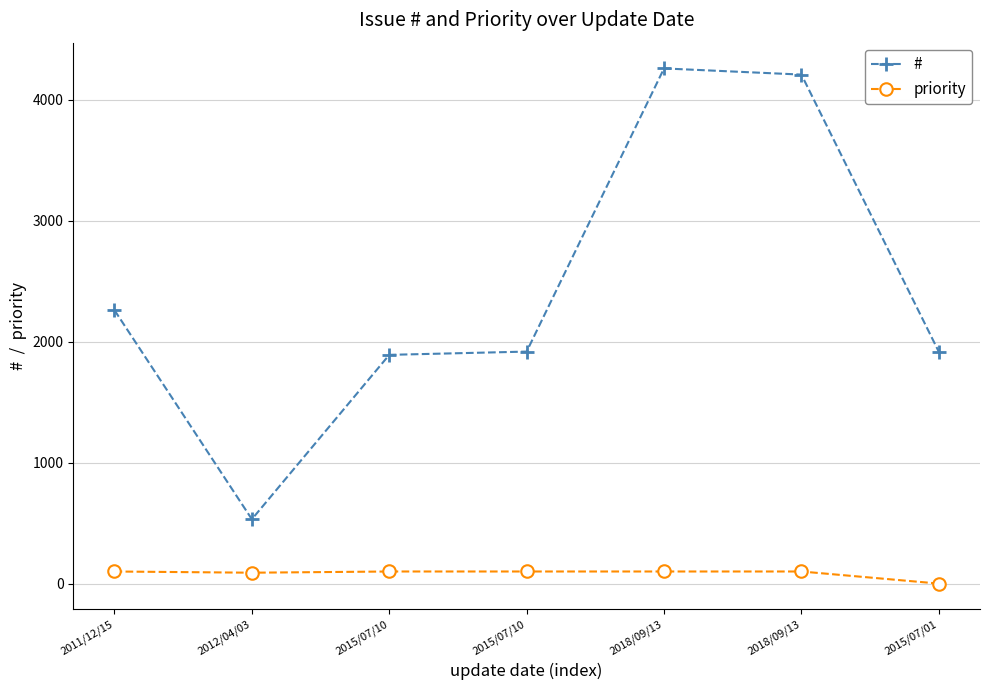

What are all the series names shown in the legend?

#, priority